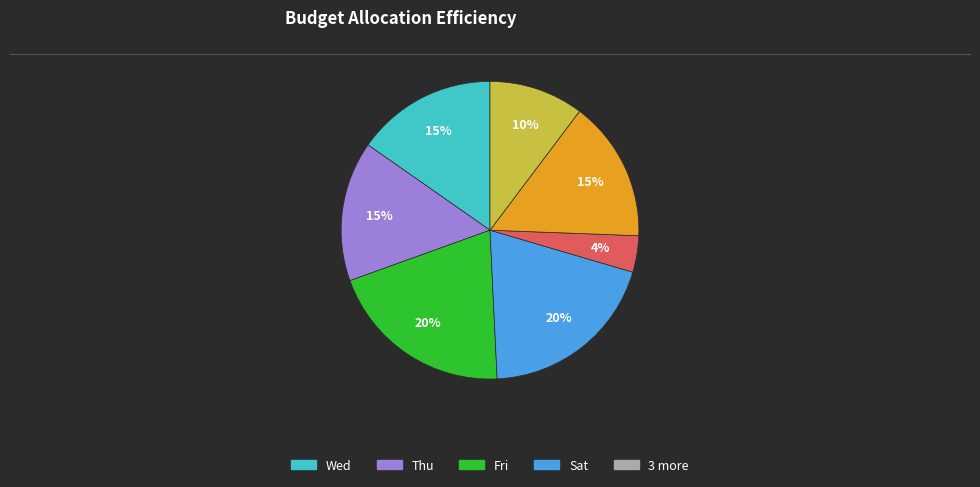

To the nearest percent, what is the difference between the largest and smallest slice percentages?

16%